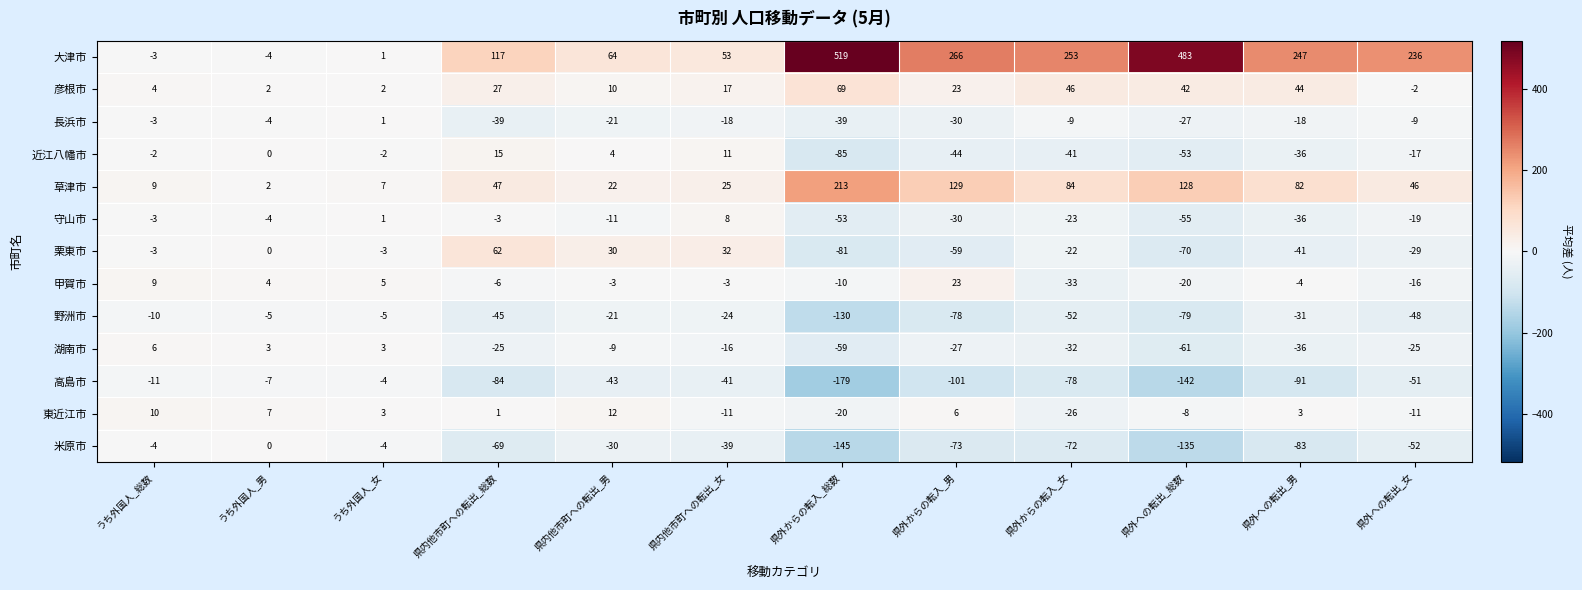

What is the sum of all 甲賀市 values?

-54